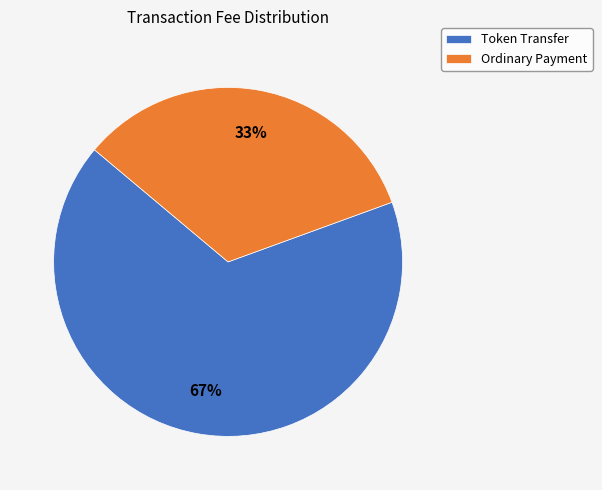

Rank the categories by value from lowest to highest.

Ordinary Payment, Token Transfer